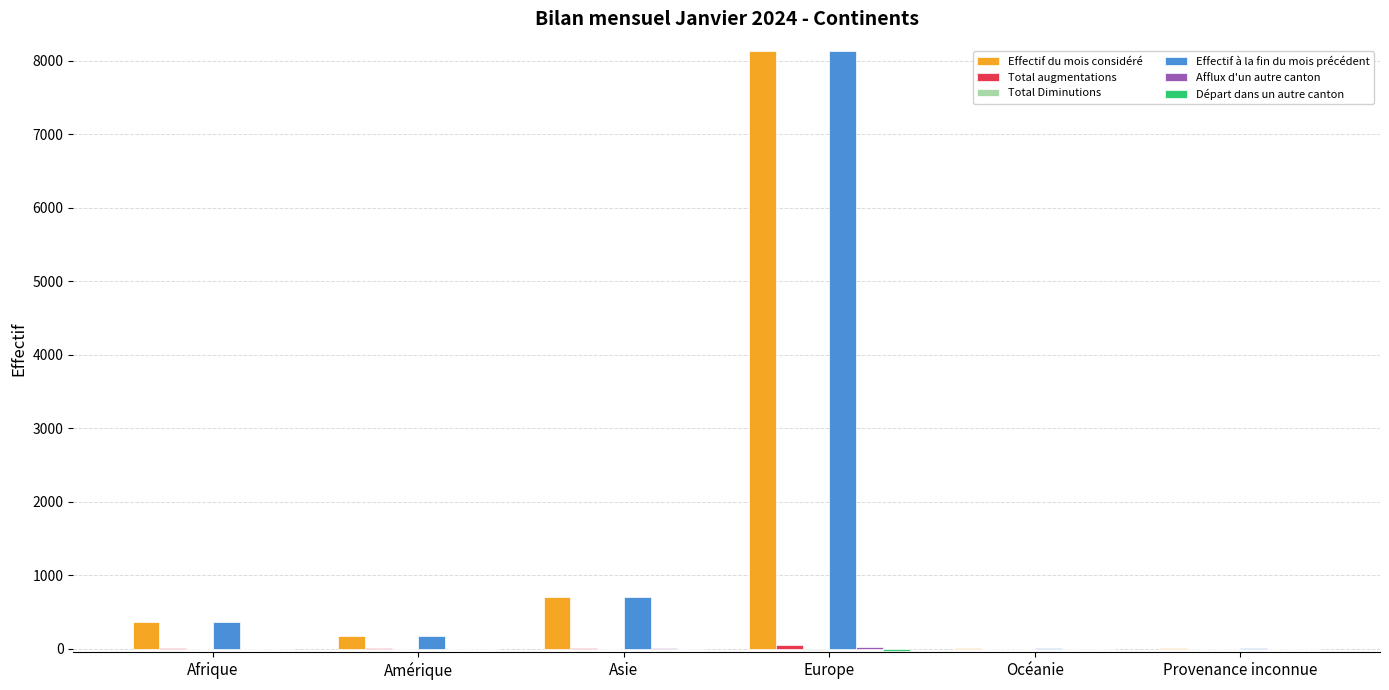

Count the number of categories in the chart.

6